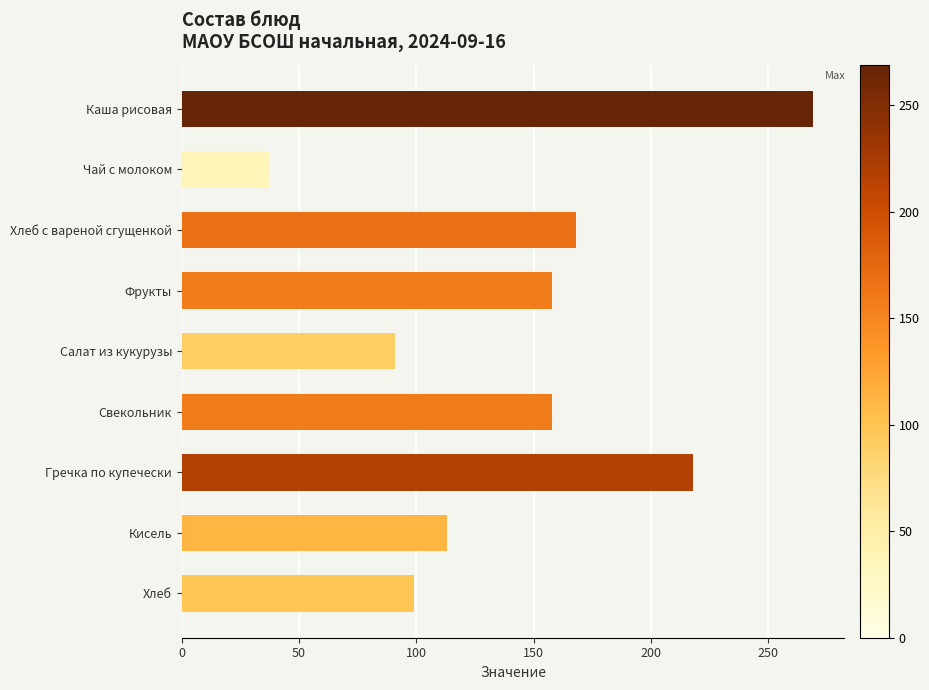

Approximately how many times larger is the value at Хлеб compared to Хлеб с вареной сгущенкой?

0.6